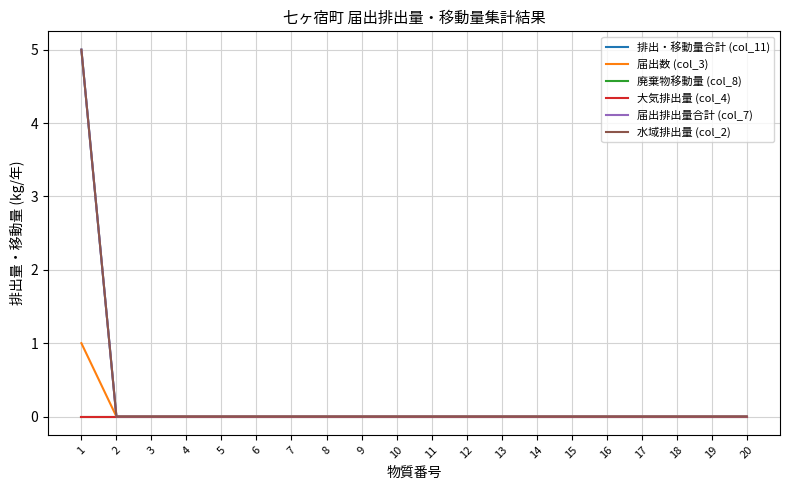

Does the chart display data point markers on the line(s)?

No